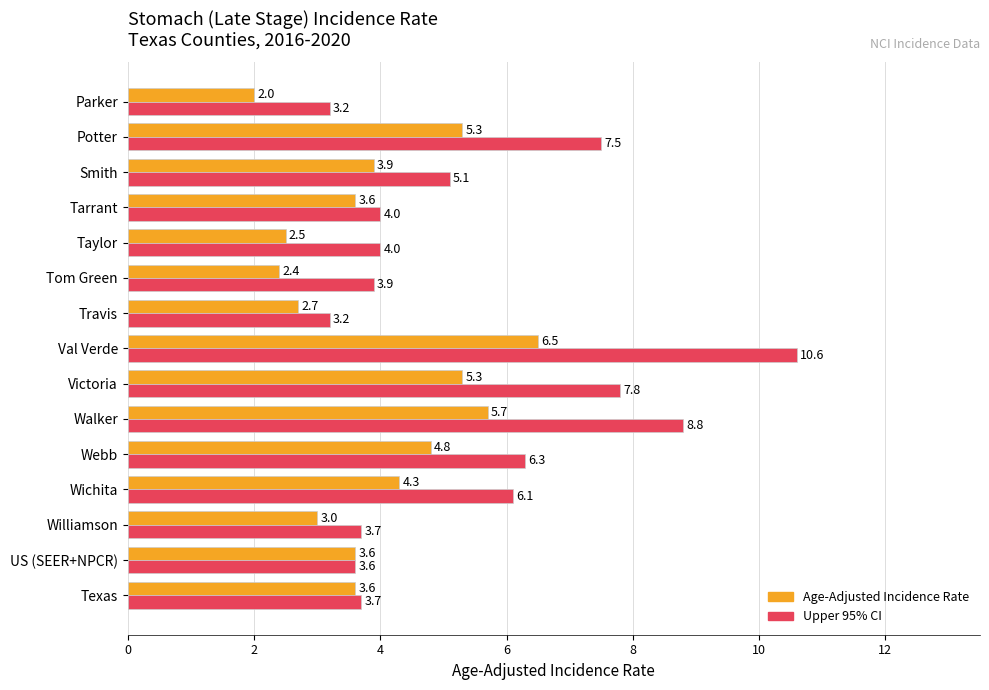

What is the lowest value of the Age-Adjusted Incidence Rate series?

2.0